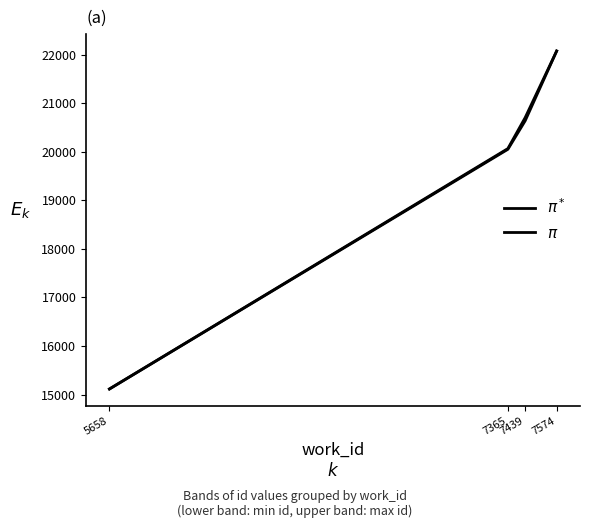

How many distinct data groups are displayed?

2